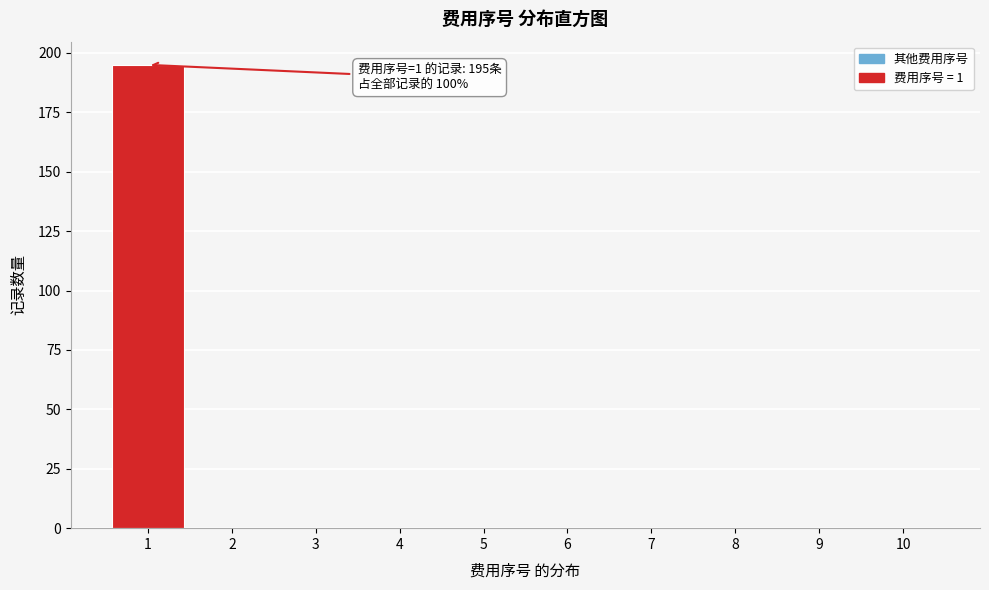

Over which range of the x-axis is the bar tallest?

0.5 to 1.5